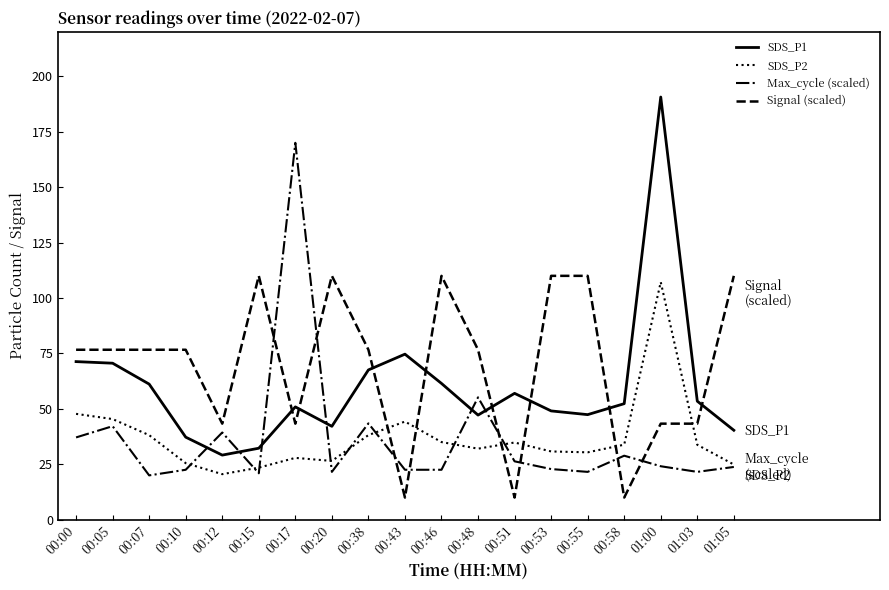

How many values in the SDS_P2 series are below 33?

9